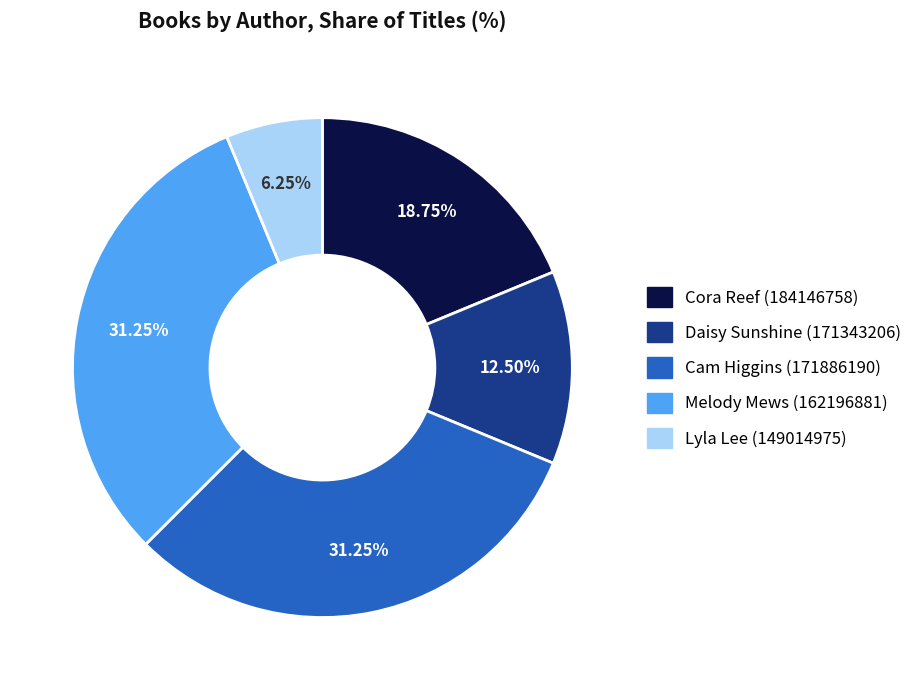

Is the sum of Lyla Lee (149014975) and Cora Reef (184146758) greater than half?

No